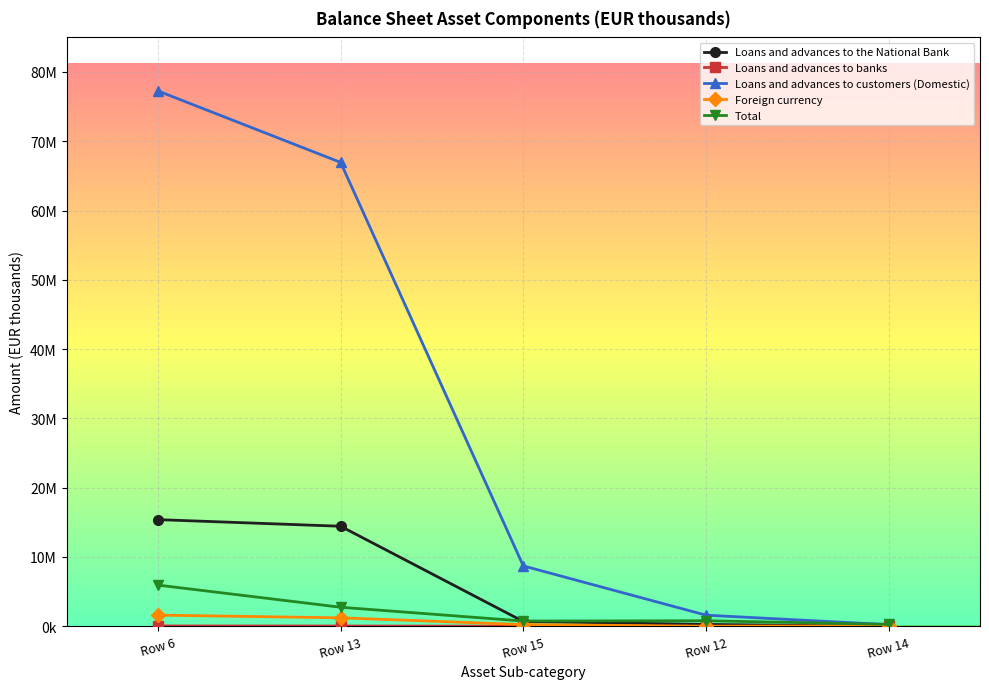

At Row 15, list the series in order from smallest to largest.

Loans and advances to banks, Foreign currency, Loans and advances to the National Bank, Total, Loans and advances to customers (Domestic)